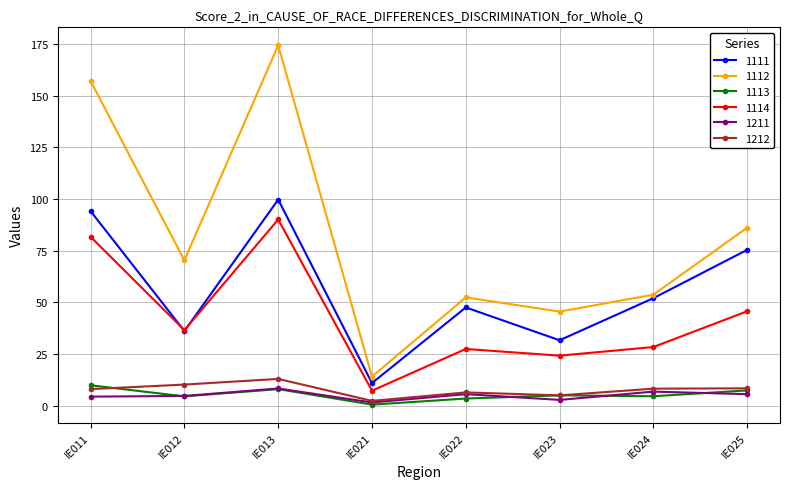

Is it true that 1113 equals 4.5 at IE012?

True